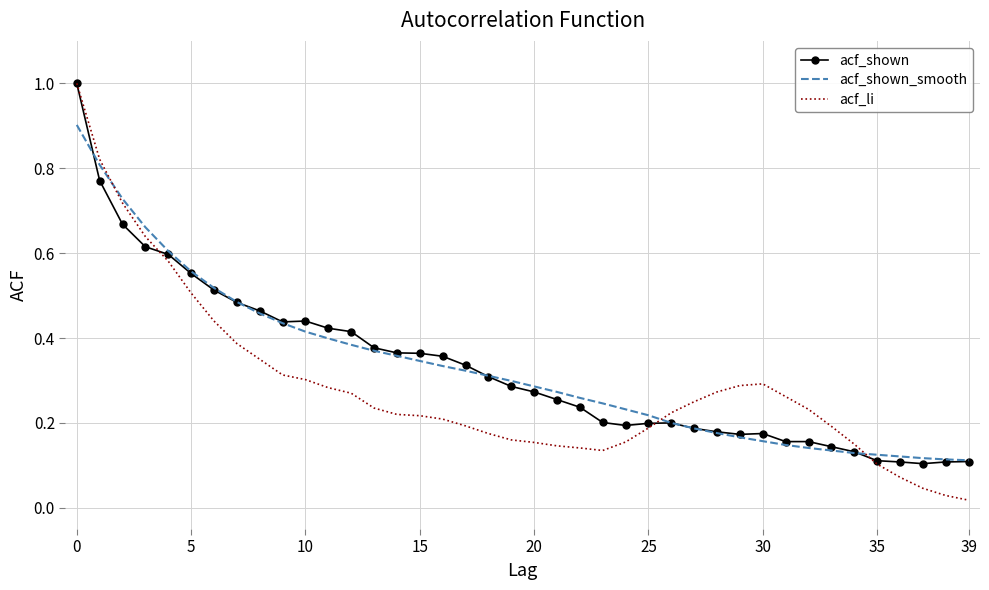

Which series has the widest spread of values?

acf_li